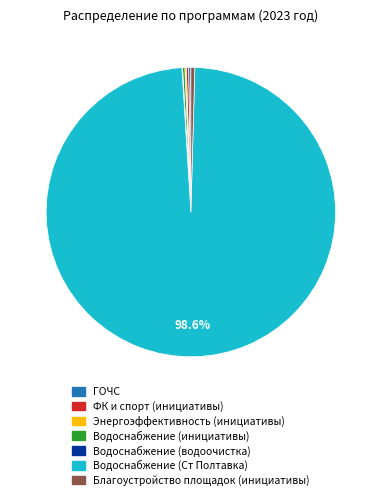

Which slice is the largest?

Водоснабжение (Ст Полтавка)